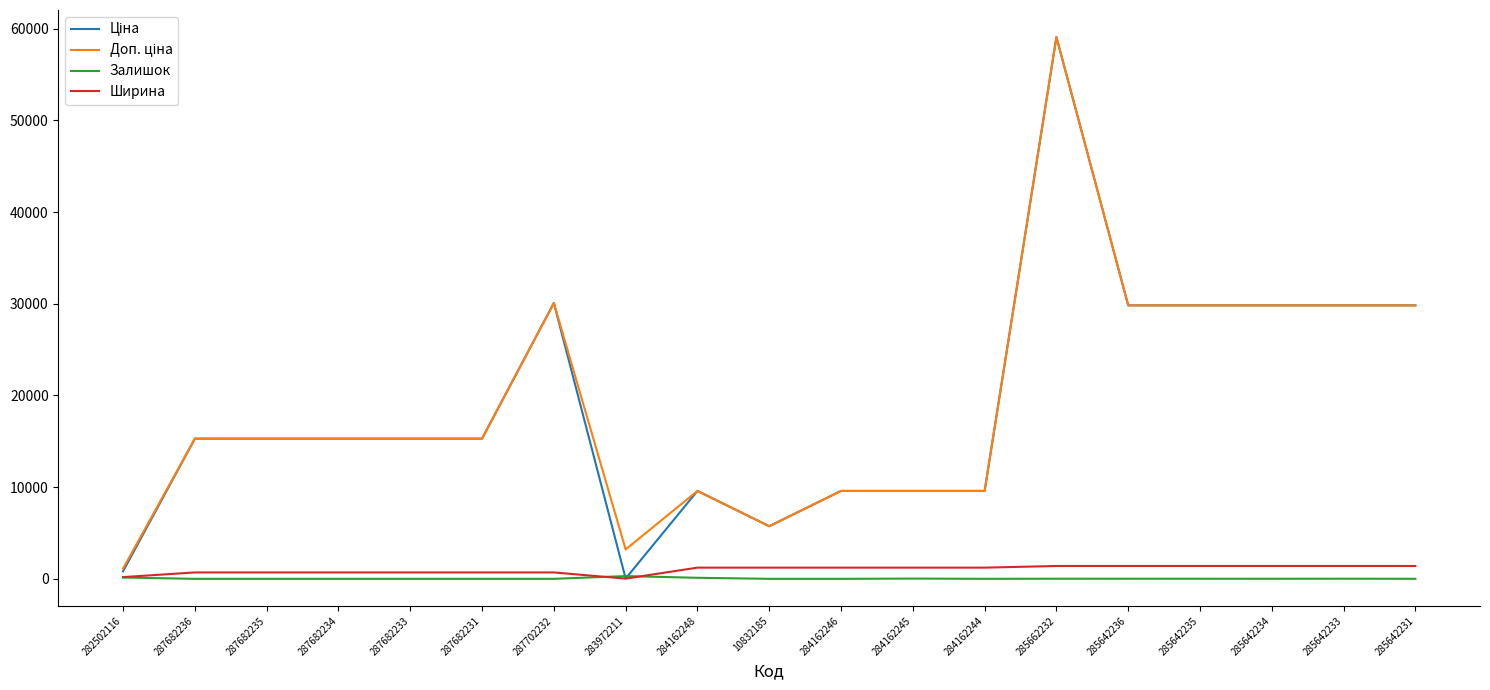

Is this an area chart (filled region under the line)?

No